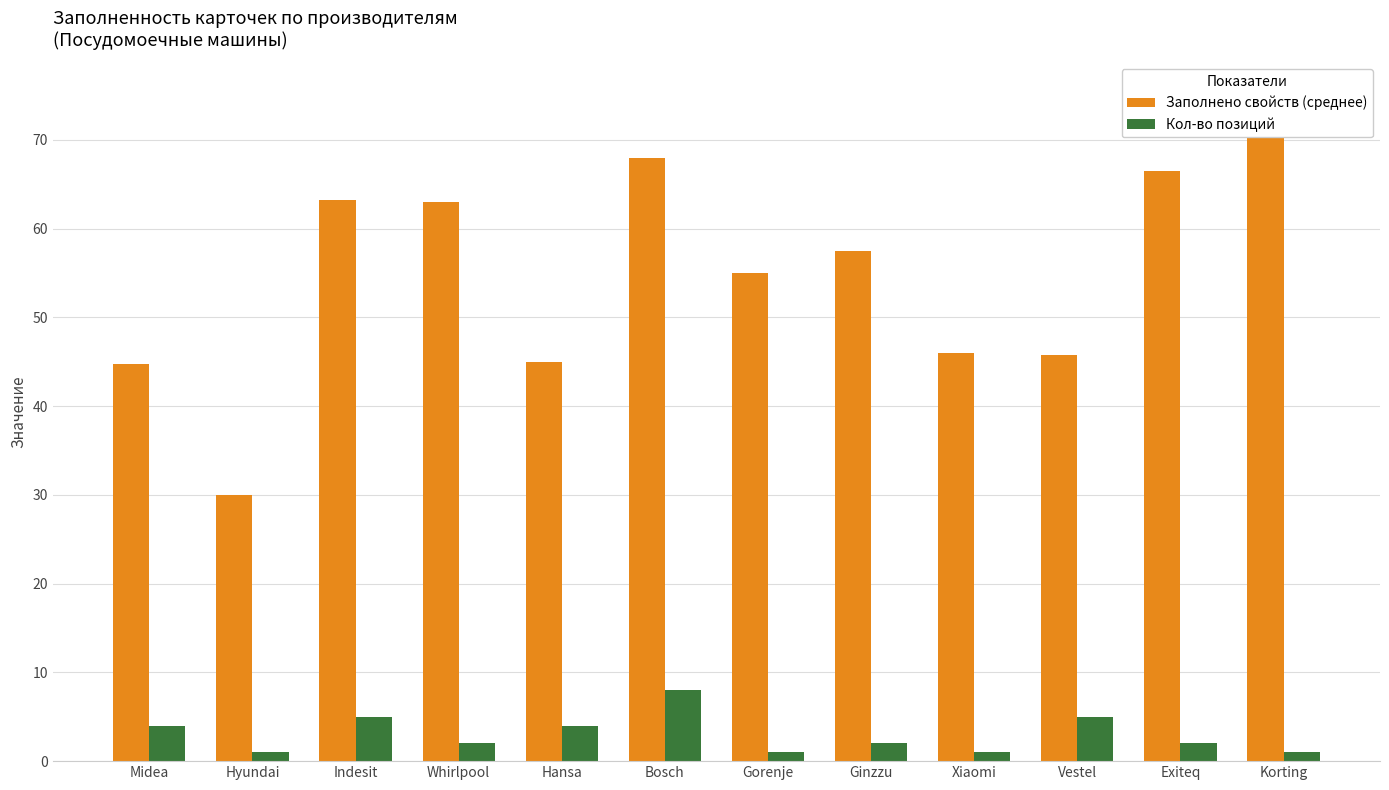

Which label corresponds to the smallest value in the chart?

Hyundai